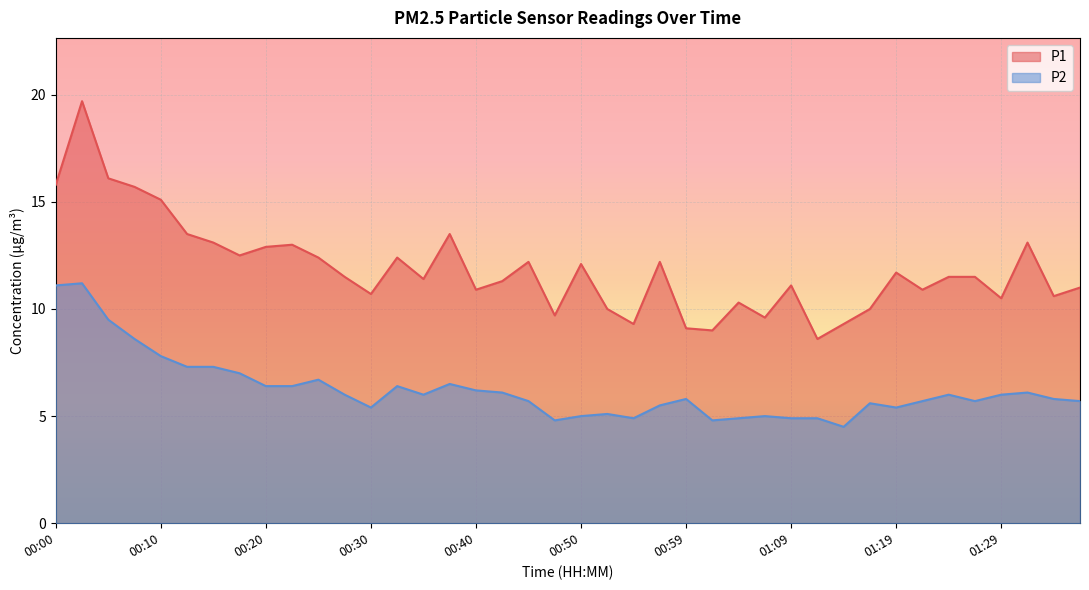

The value of P1 at 00:22 is 21.7. True or false?

False